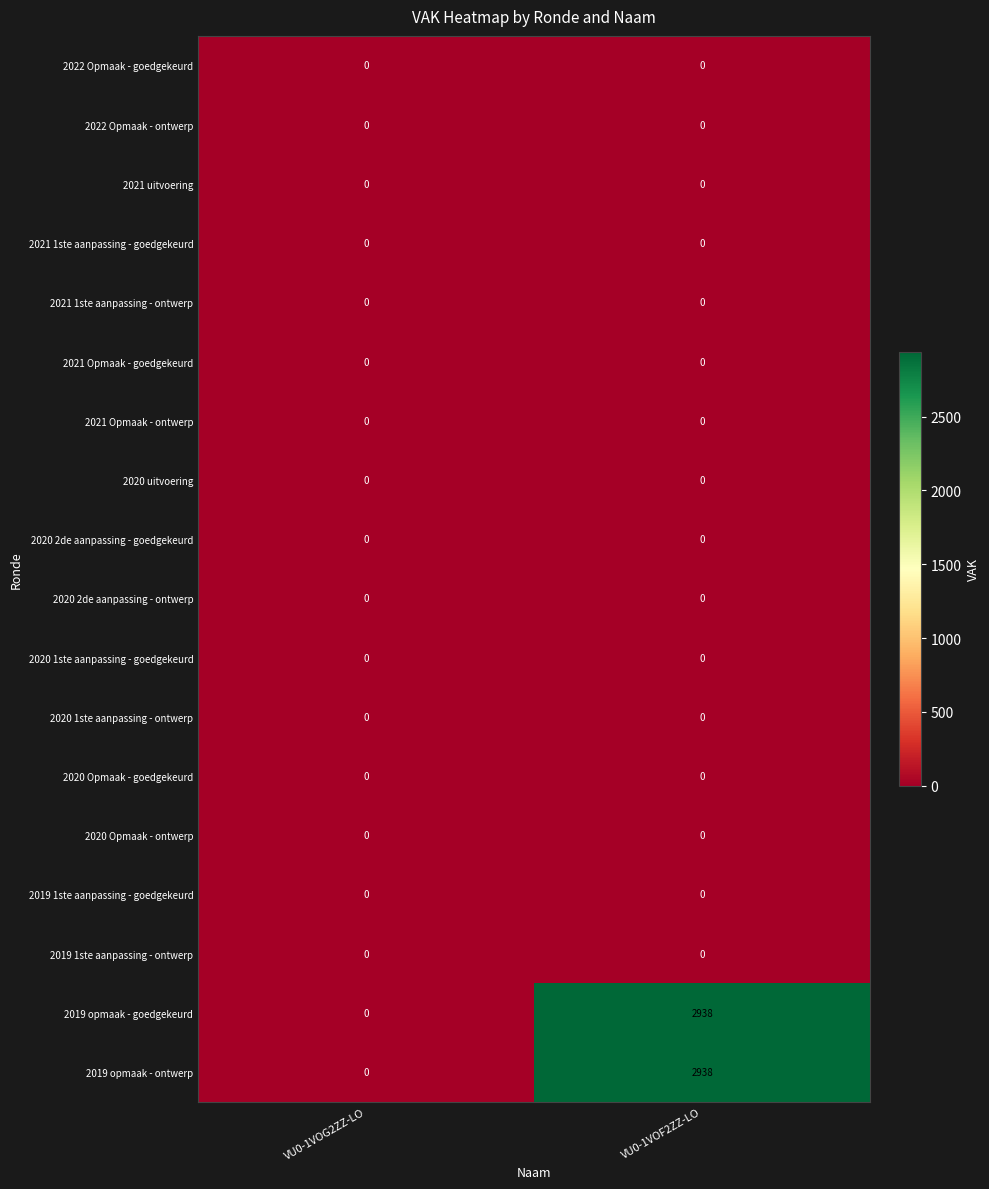

At which category is the sum across all series the highest?

VU0-1VOF2ZZ-LO